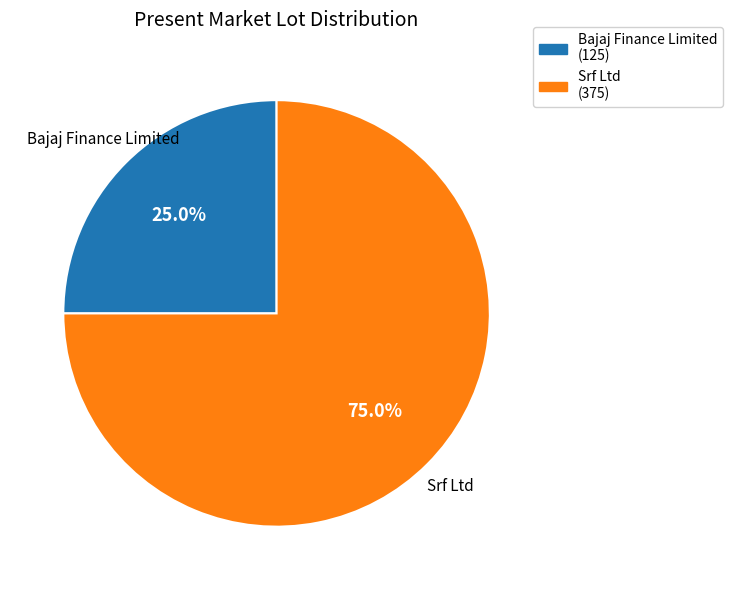

To the nearest percent, what portion does Bajaj Finance Limited represent?

25%